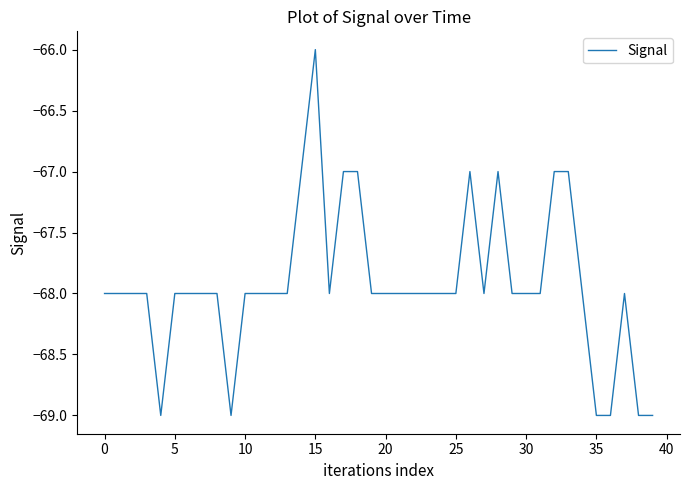

Does the chart display data point markers on the line(s)?

No